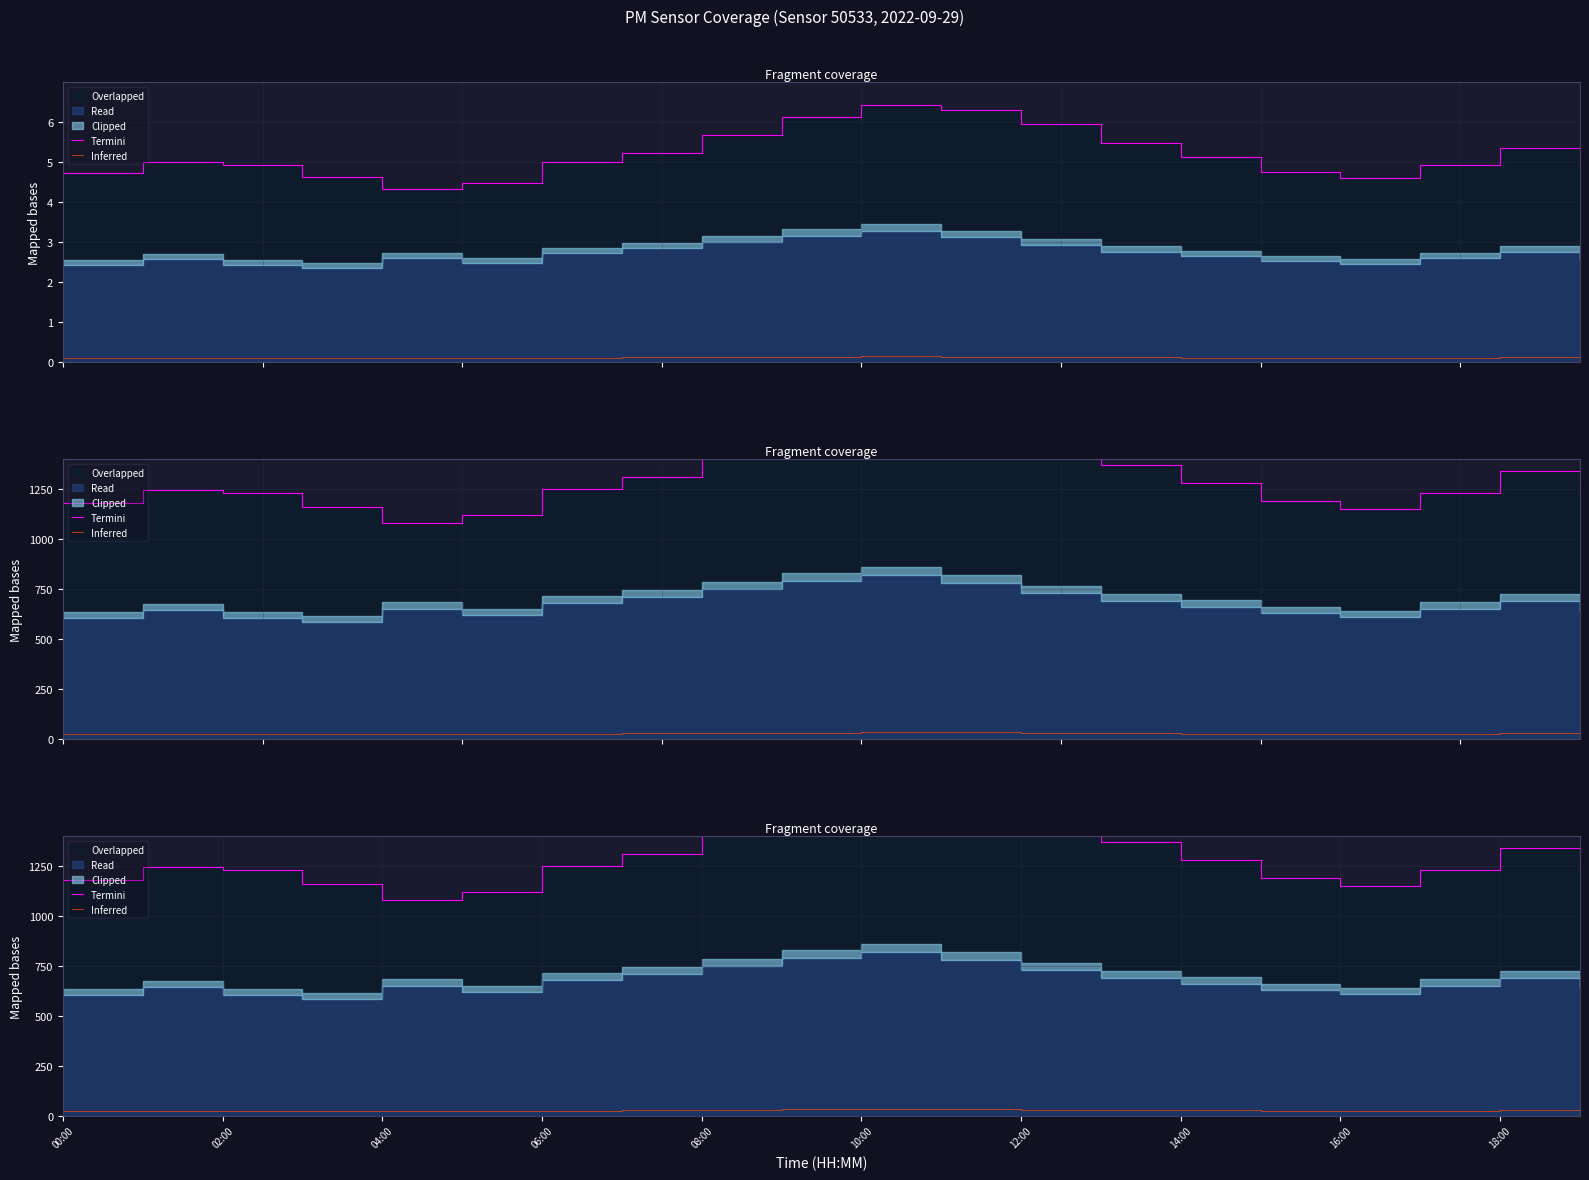

Reading left to right, what are all the values shown in this chart?

Termini: 1180.0	1248.0	1230.0	1160.0	1080.0	1120.0	1250.0	1310.0	1420.0	1530.0	1610.0	1580.0	1490.0	1370.0	1280.0	1190.0	1150.0	1230.0	1340.0	1210.0
Inferred: 23.6	25.0	24.6	23.2	21.6	22.4	25.0	26.2	28.4	30.6	32.2	31.6	29.8	27.4	25.6	23.8	23.0	24.6	26.8	24.2